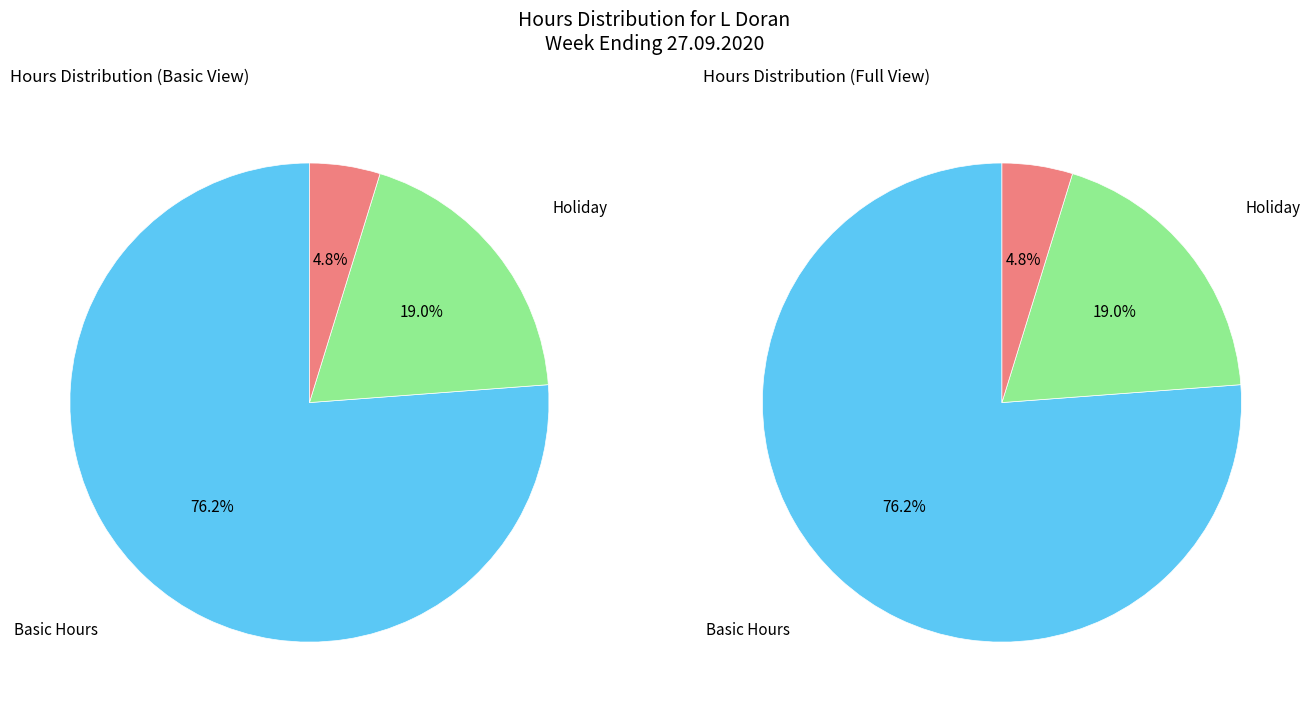

How many segments does this pie chart have?

6